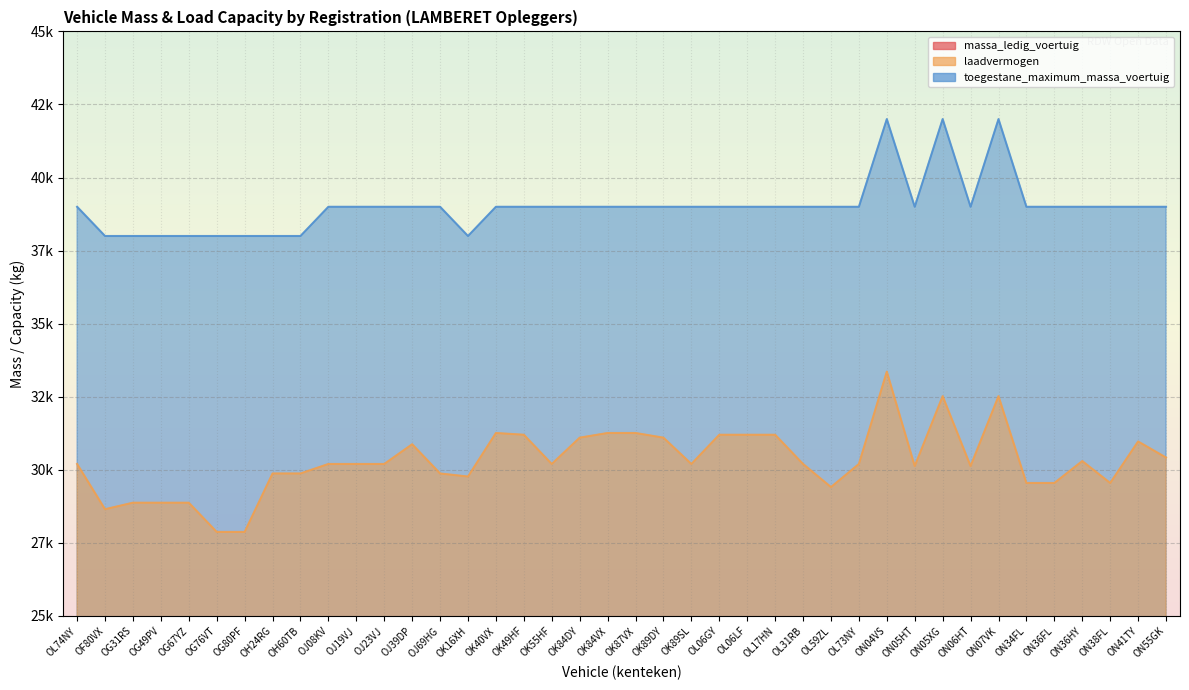

Which series has the largest total across all categories?

toegestane_maximum_massa_voertuig